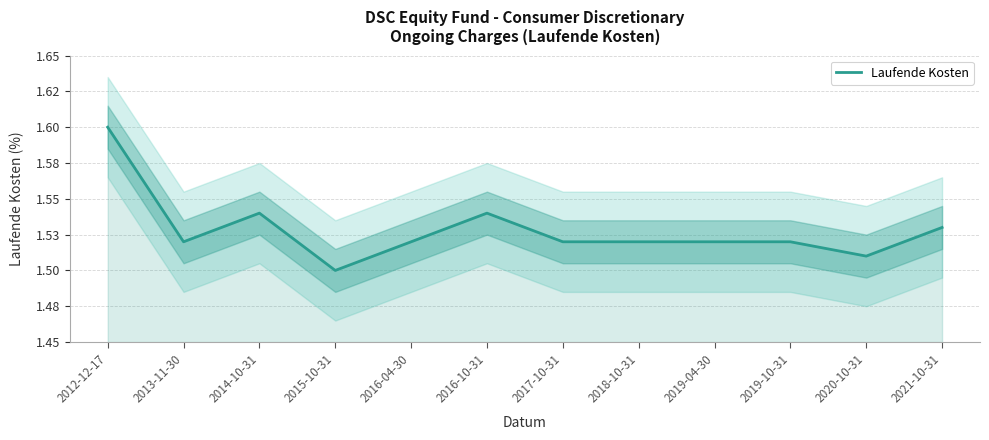

What is the label of the 7th point from the right?

2016-10-31